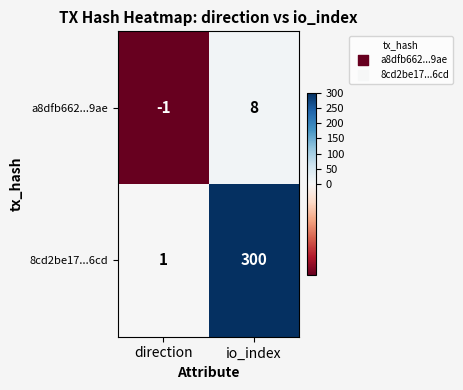

Between direction and io_index, which series saw the biggest shift?

8cd2be17...6cd